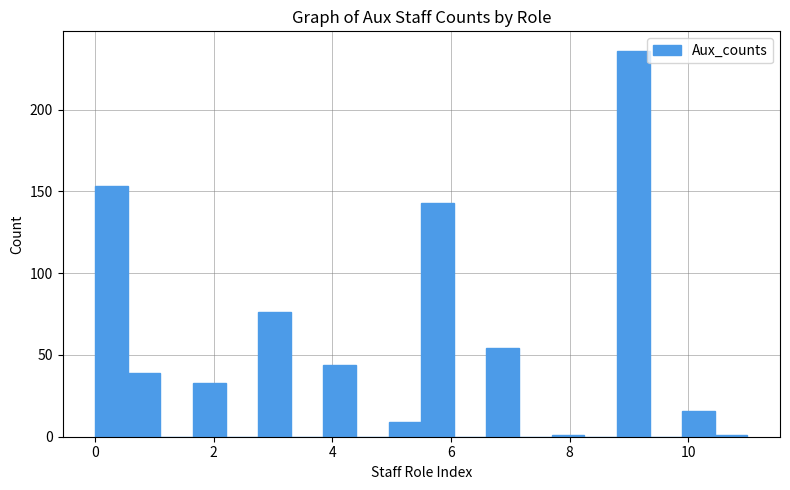

Read against the x-axis, roughly where is the centre of the tallest bar?

9.0